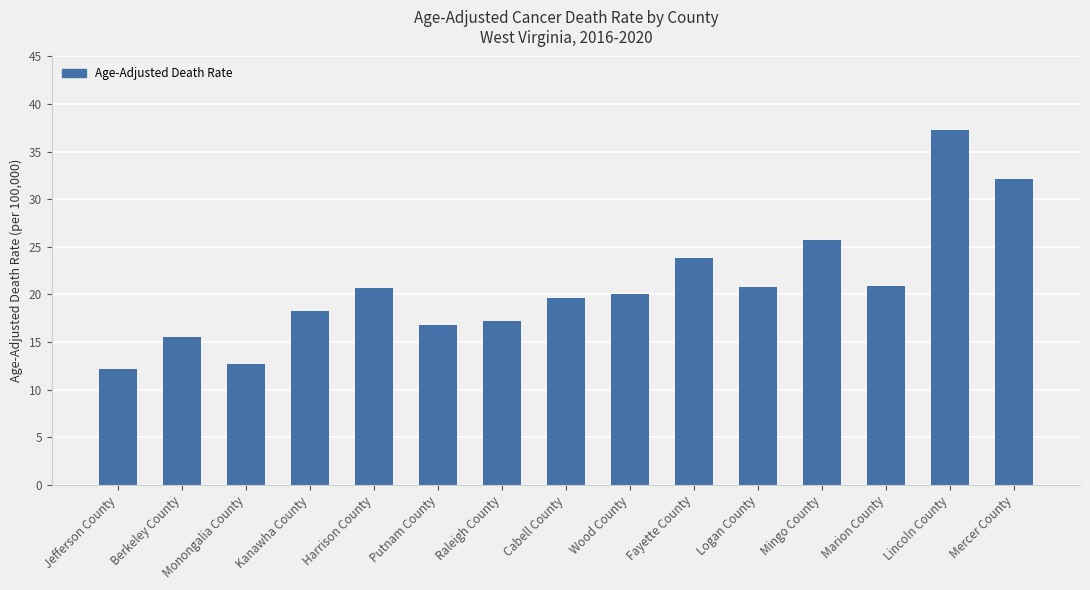

What is the label of the 13th bar from the right?

Monongalia County